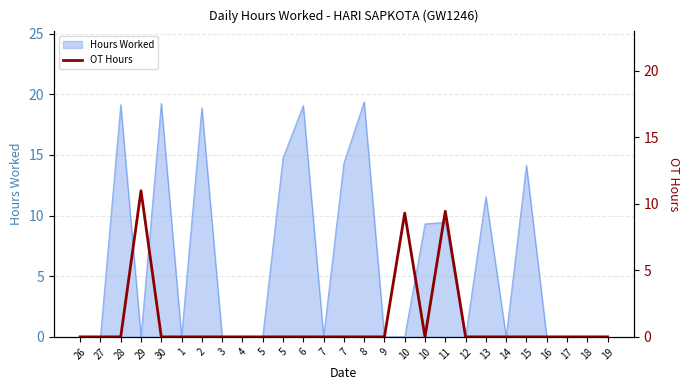

At which label is the value closest to 5?

10